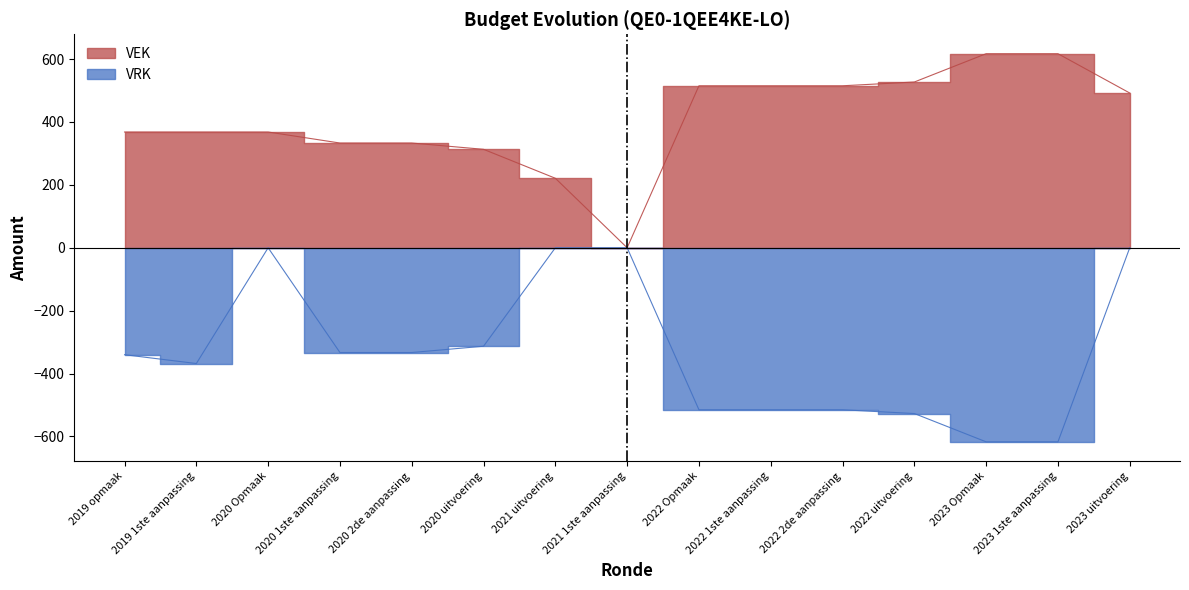

How many values in the VRK series exceed -340?

7